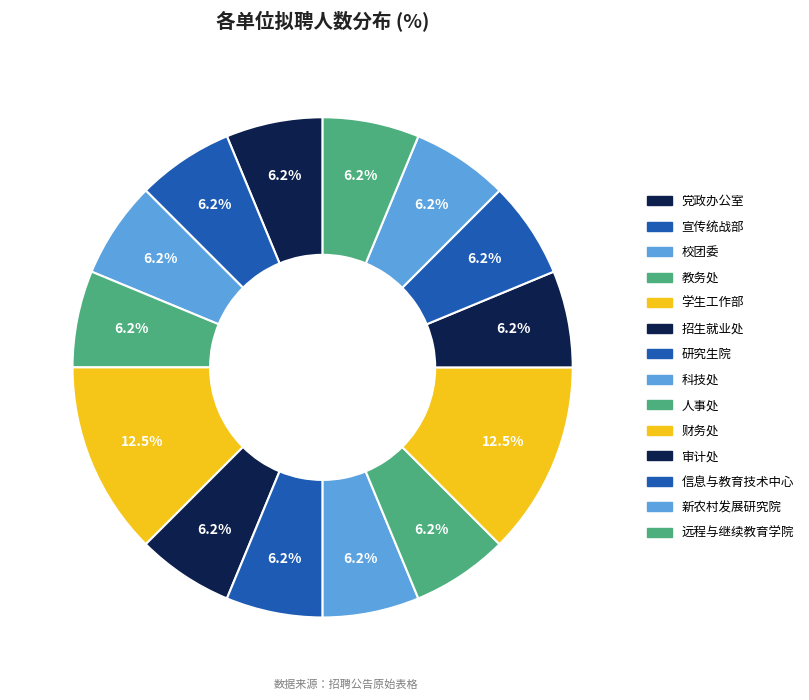

Count the number of slices in the pie.

14